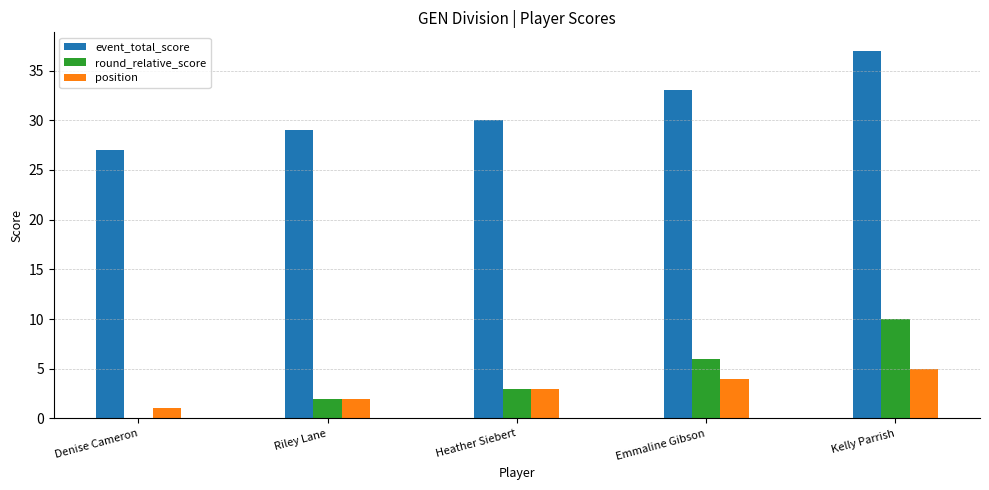

How many categories are shown in the chart?

5